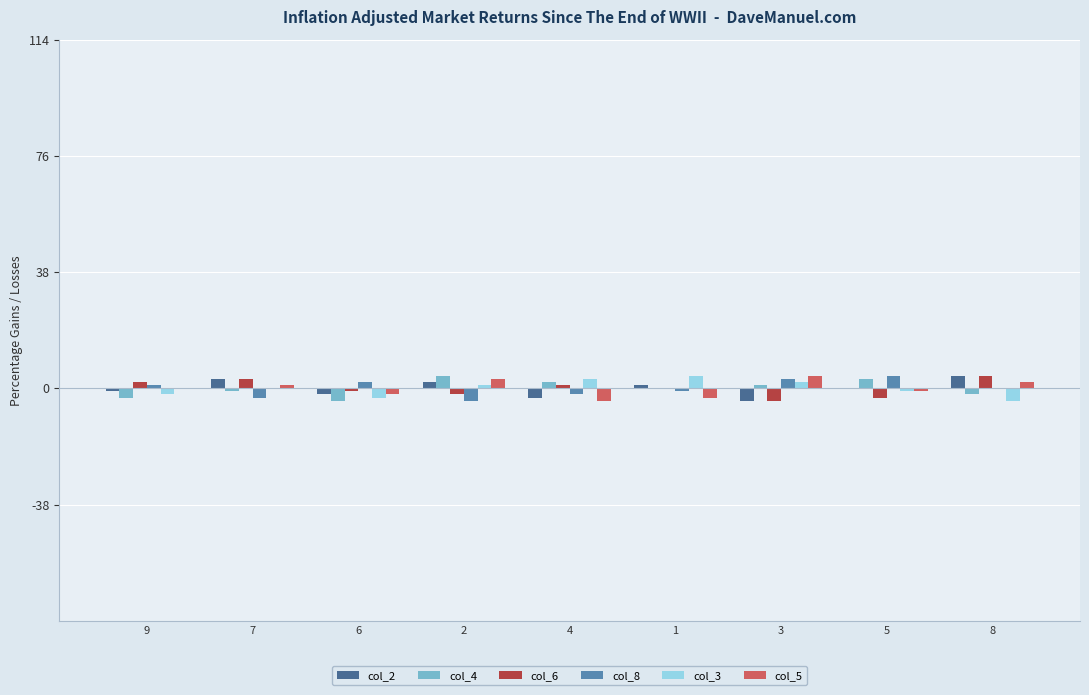

Is it true that col_5 equals -3 at 1?

True